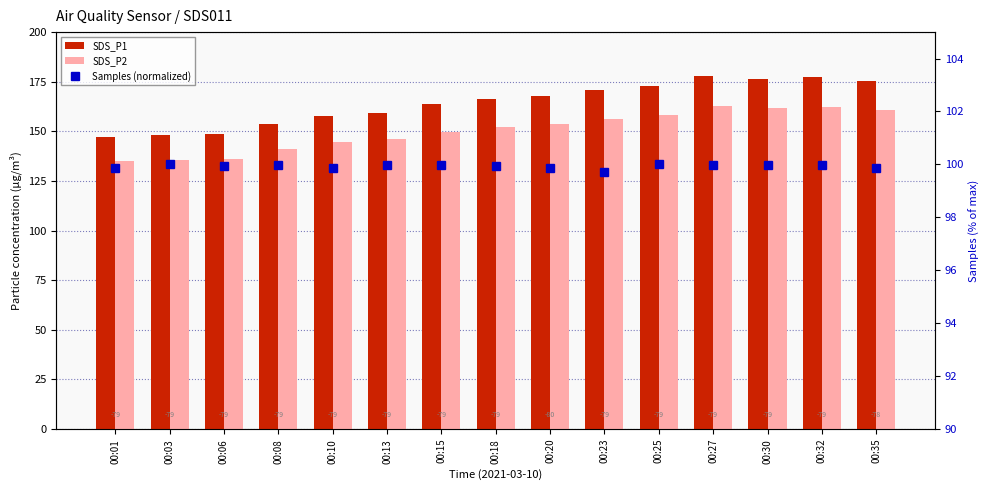

True or false: SDS_P2 has a value of 65.5 at 00:13.

False